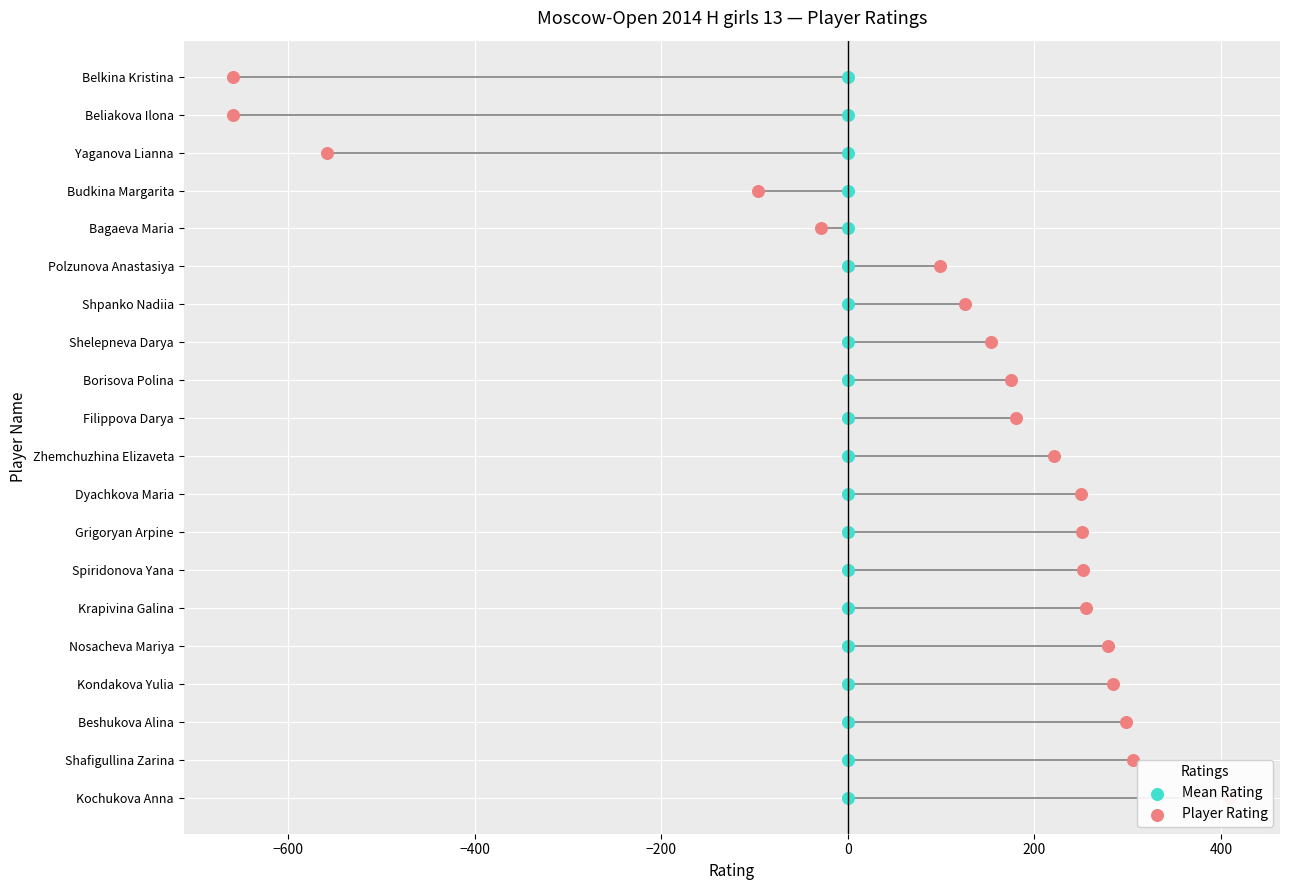

What are all the series names shown in the legend?

Mean Rating, Player Rating